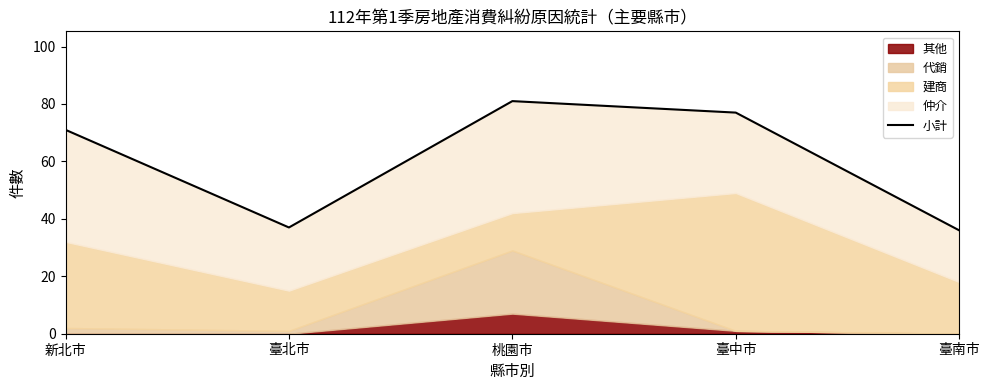

List the labels in order of value, smallest first.

臺南市, 臺北市, 新北市, 臺中市, 桃園市